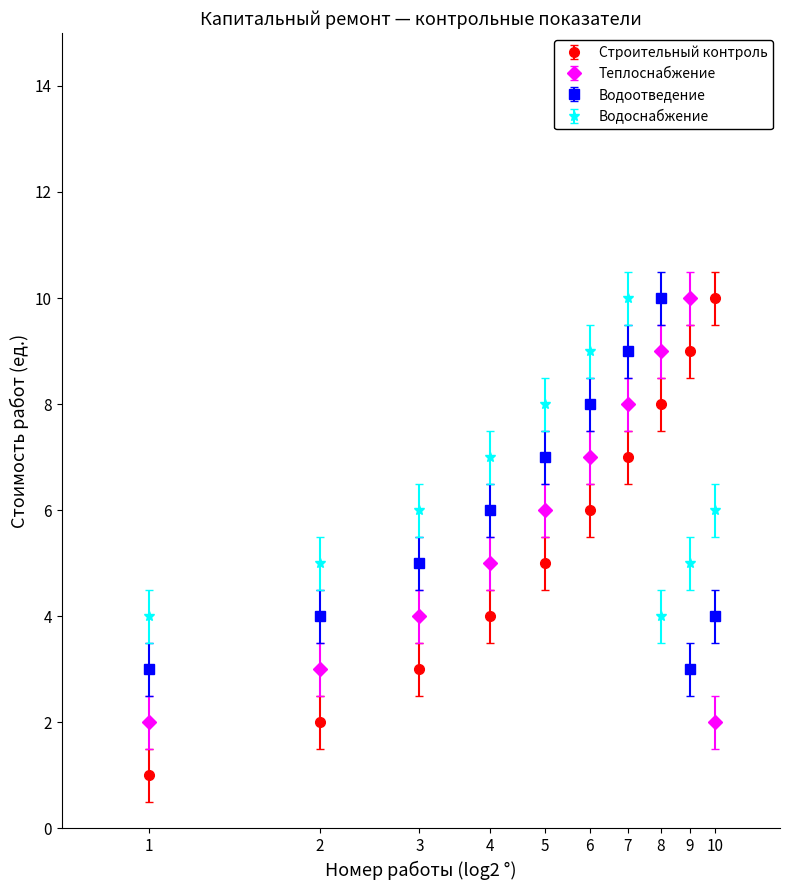

What is the highest value of the Теплоснабжение series?

10